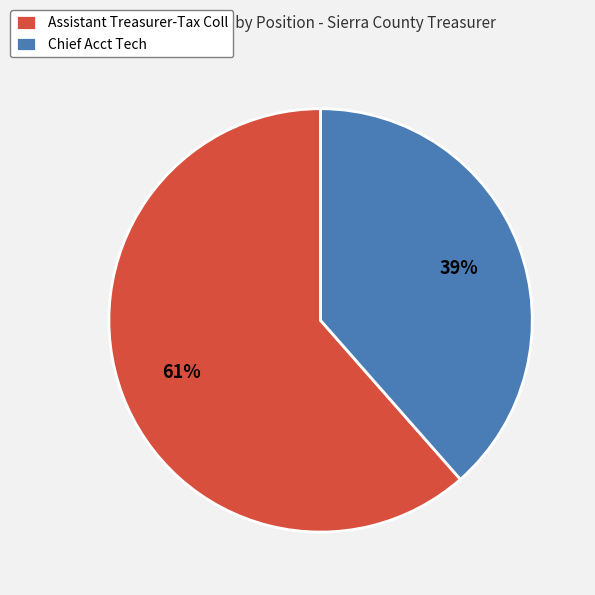

To the nearest percent, what is the average slice percentage?

50%